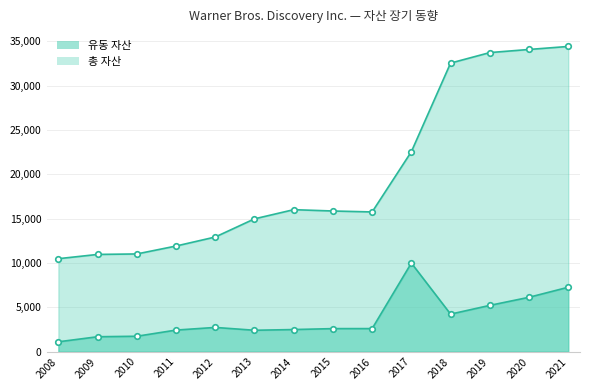

True or false: 총 자산 and 유동 자산 intersect in this chart.

False